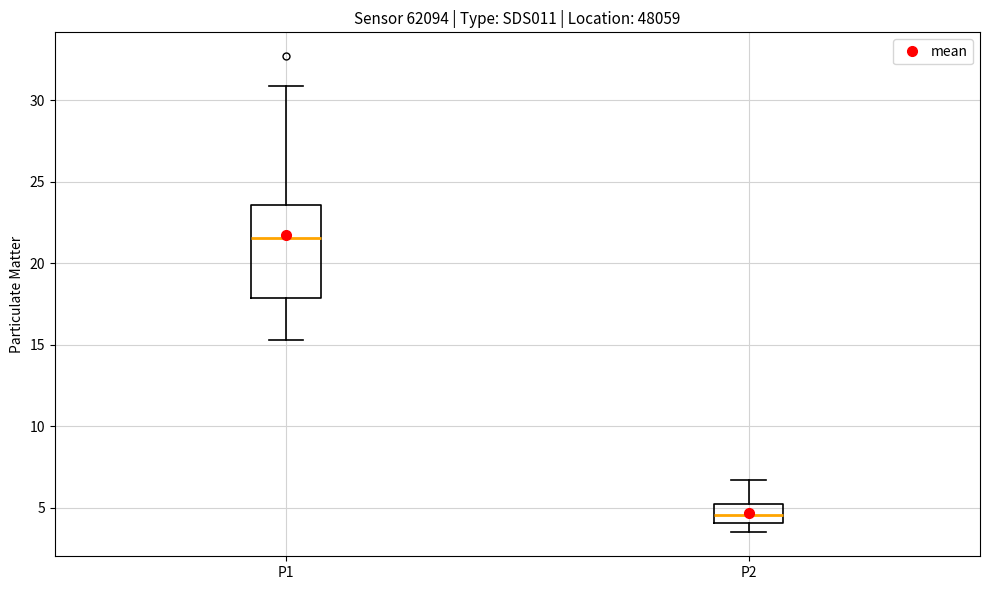

Where does the upper whisker of the box for P1 end on the y-axis? The values are not printed on the chart, so give them approximately, as read against the axis.

31.0